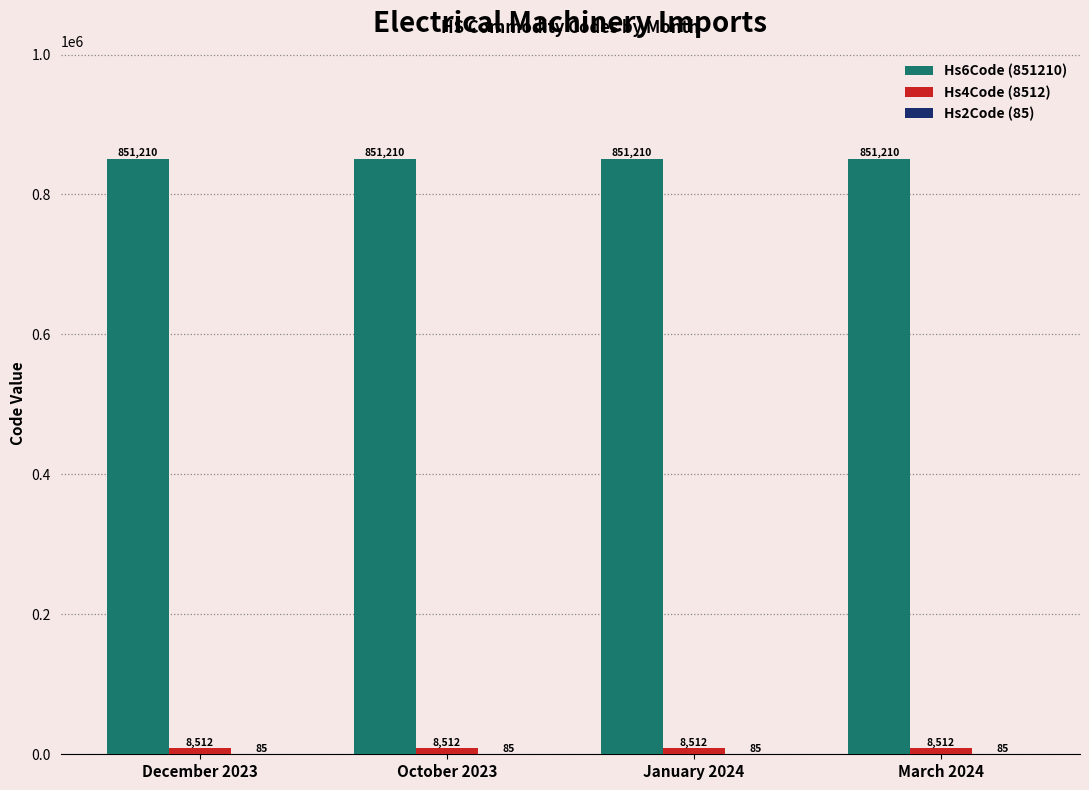

What is the total value across all series at January 2024?

859807